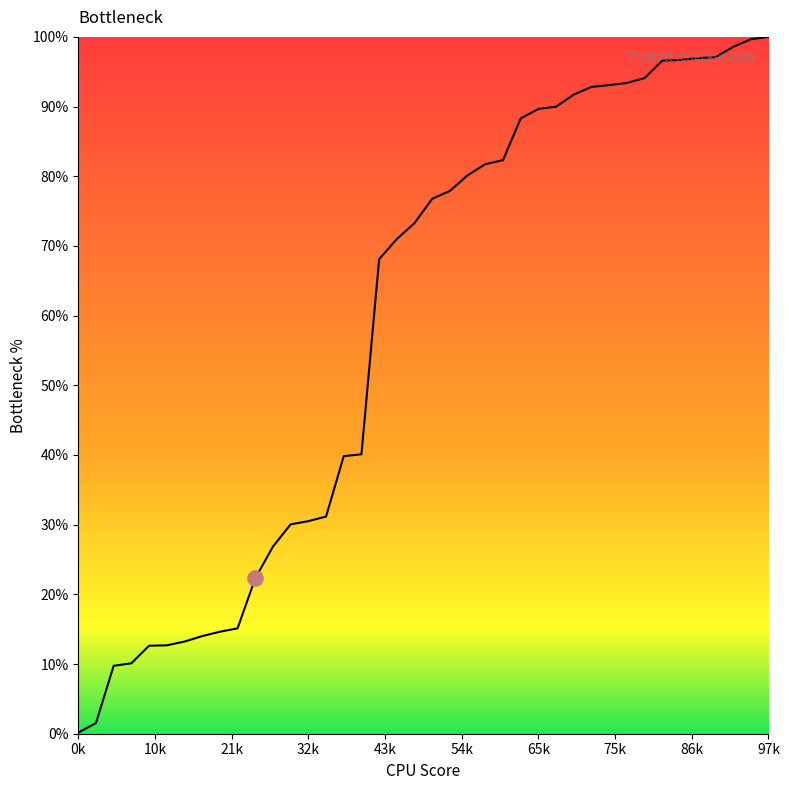

What is the maximum value shown in the chart?

100.0